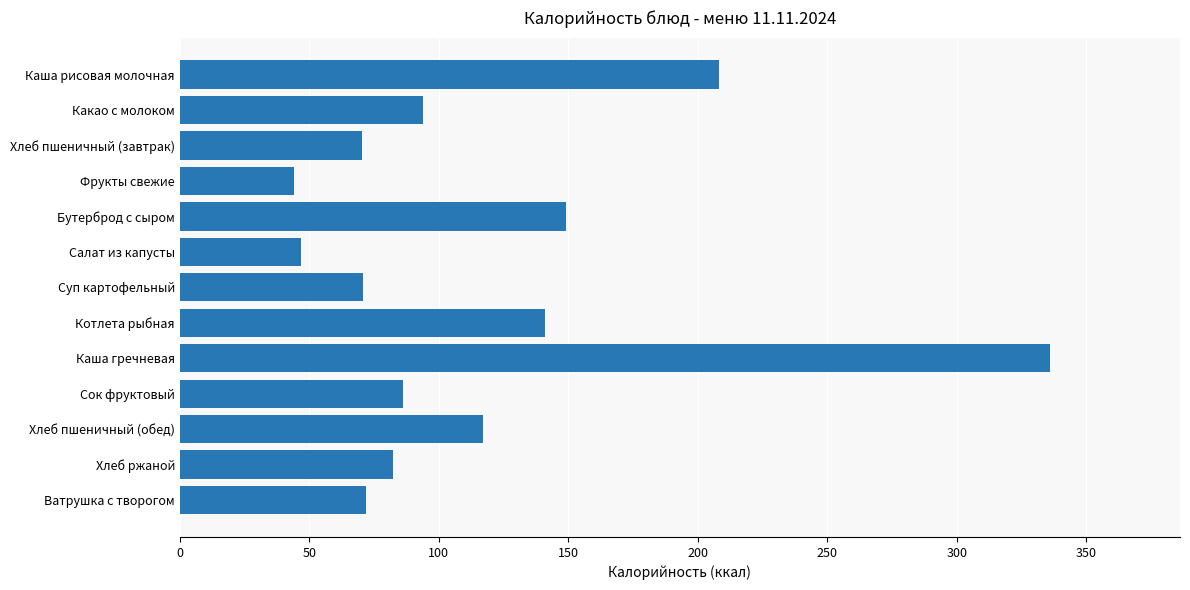

How many bars are there in total?

13